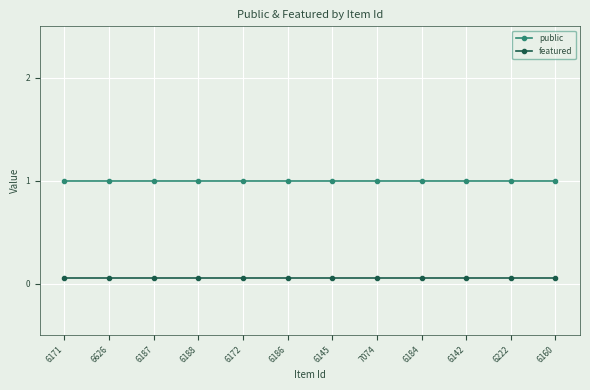

Which series has the largest total across all categories?

public